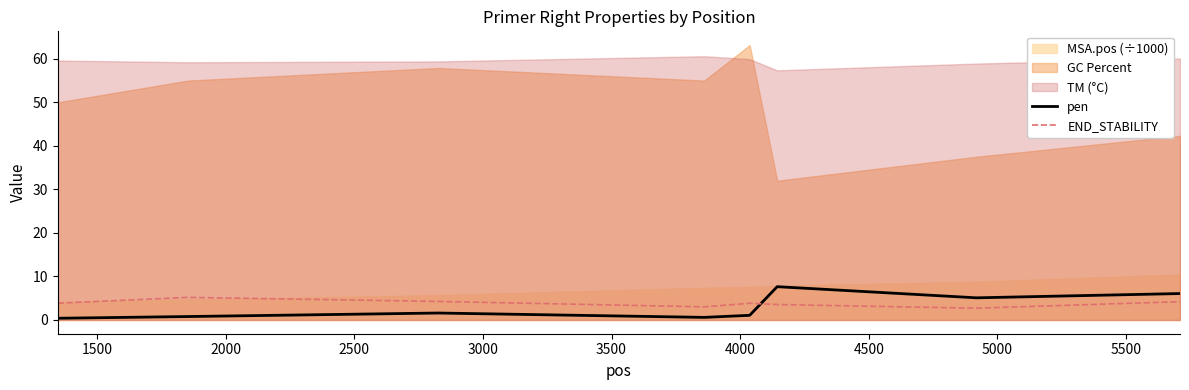

How many intersections are there between pen and END_STABILITY?

1